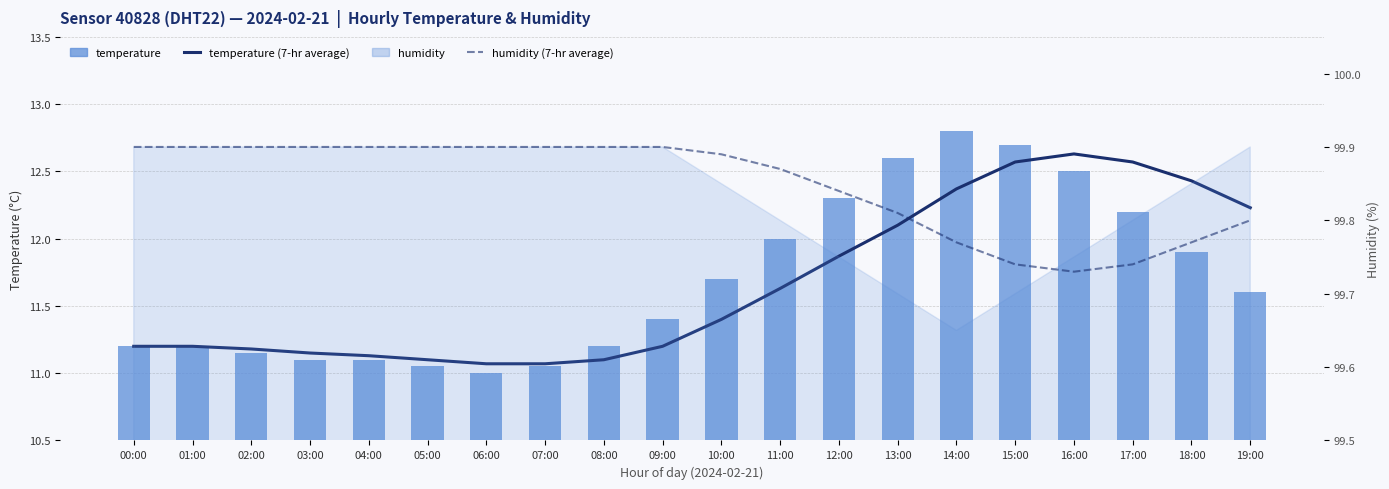

What is the value of the humidity (7-hr average) bar at the 8th from the left?

99.9